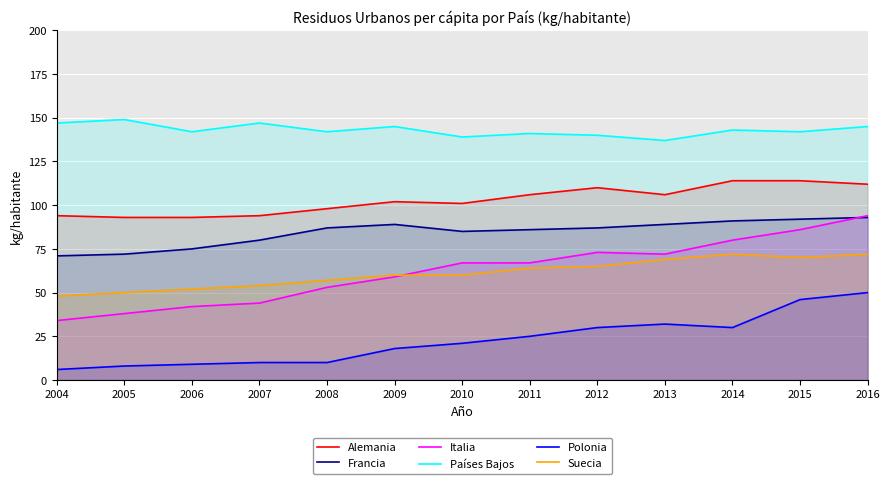

What is the minimum value for Polonia?

6